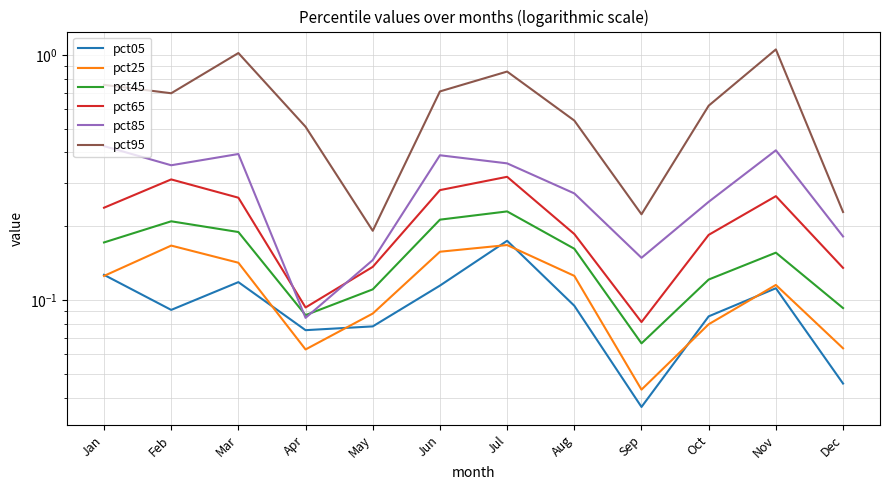

Does the chart have visible grid lines?

Yes